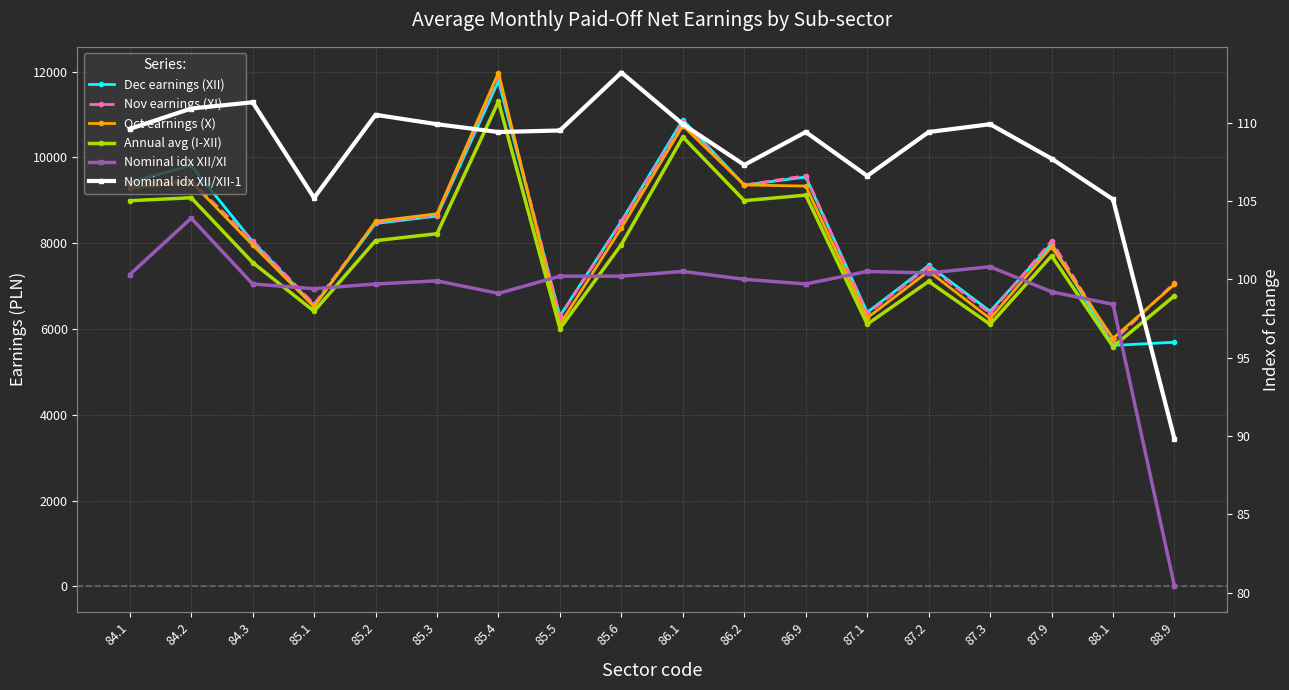

Which series has the largest total across all categories?

Nov earnings (XI)